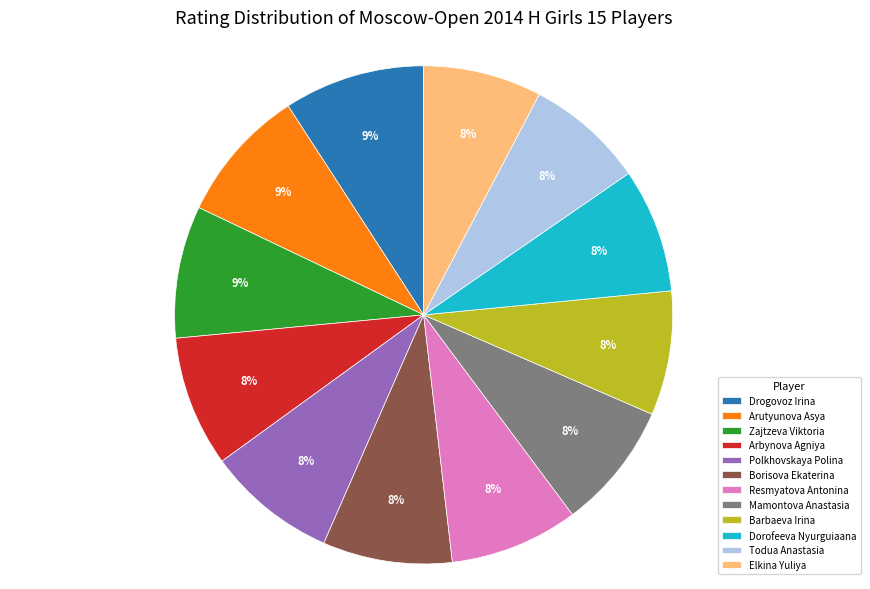

Which has a higher value, Polkhovskaya Polina or Drogovoz Irina?

Drogovoz Irina